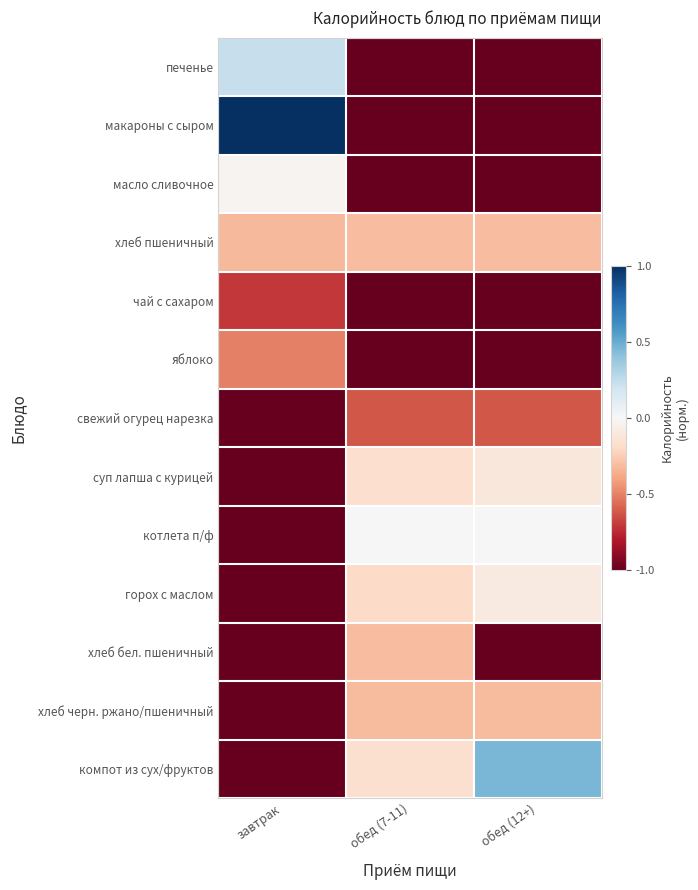

Reading left to right, list all the values displayed in this chart.

печенье: завтрак=0.2	обед (7-11)=-1.0	обед (12+)=-1.0
макароны с сыром: завтрак=1.0	обед (7-11)=-1.0	обед (12+)=-1.0
масло сливочное: завтрак=-0.0	обед (7-11)=-1.0	обед (12+)=-1.0
хлеб пшеничный: завтрак=-0.3	обед (7-11)=-0.3	обед (12+)=-0.3
чай с сахаром: завтрак=-0.7	обед (7-11)=-1.0	обед (12+)=-1.0
яблоко: завтрак=-0.5	обед (7-11)=-1.0	обед (12+)=-1.0
свежий огурец нарезка: завтрак=-1.0	обед (7-11)=-0.6	обед (12+)=-0.6
суп лапша с курицей: завтрак=-1.0	обед (7-11)=-0.2	обед (12+)=-0.1
котлета п/ф: завтрак=-1.0	обед (7-11)=-0.0	обед (12+)=-0.0
горох с маслом: завтрак=-1.0	обед (7-11)=-0.2	обед (12+)=-0.1
хлеб бел. пшеничный: завтрак=-1.0	обед (7-11)=-0.3	обед (12+)=-1.0
хлеб черн. ржано/пшеничный: завтрак=-1.0	обед (7-11)=-0.3	обед (12+)=-0.3
компот из сух/фруктов: завтрак=-1.0	обед (7-11)=-0.2	обед (12+)=0.5